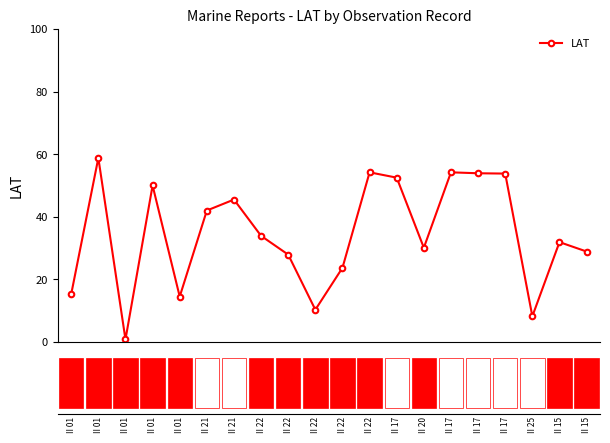

True or false: there are more than 2 points higher than both neighbors.

True